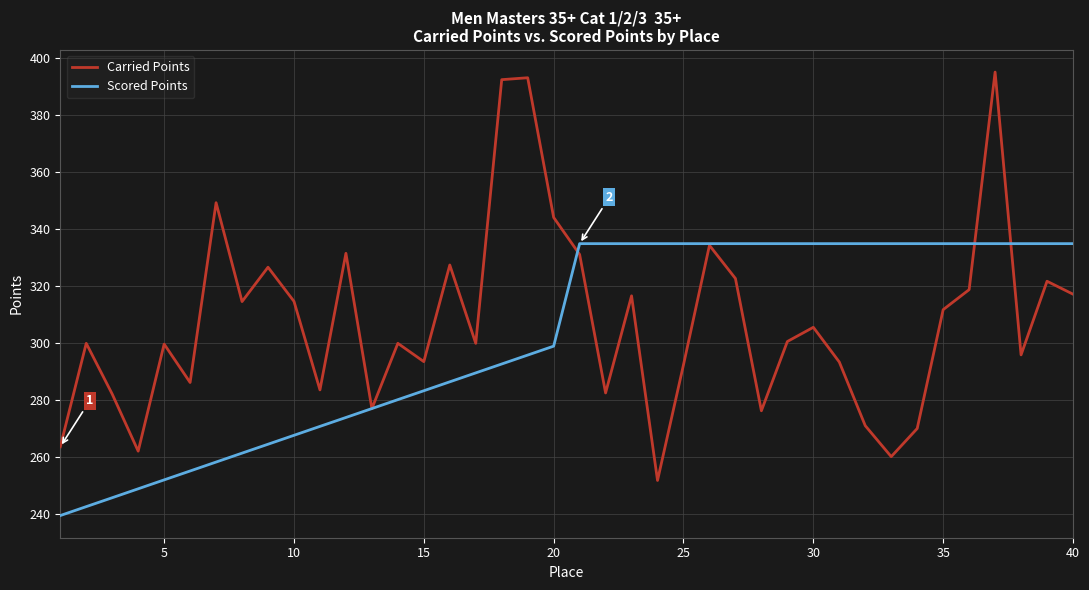

What is the minimum value shown in the chart?

239.6